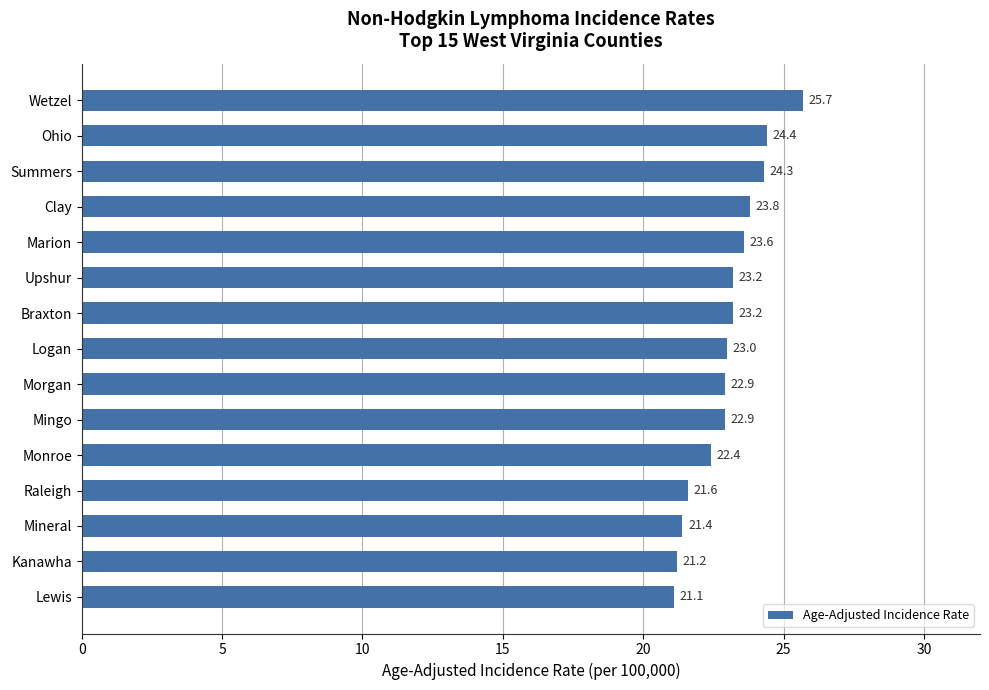

True or false: the data shows 24.3 at Summers.

True